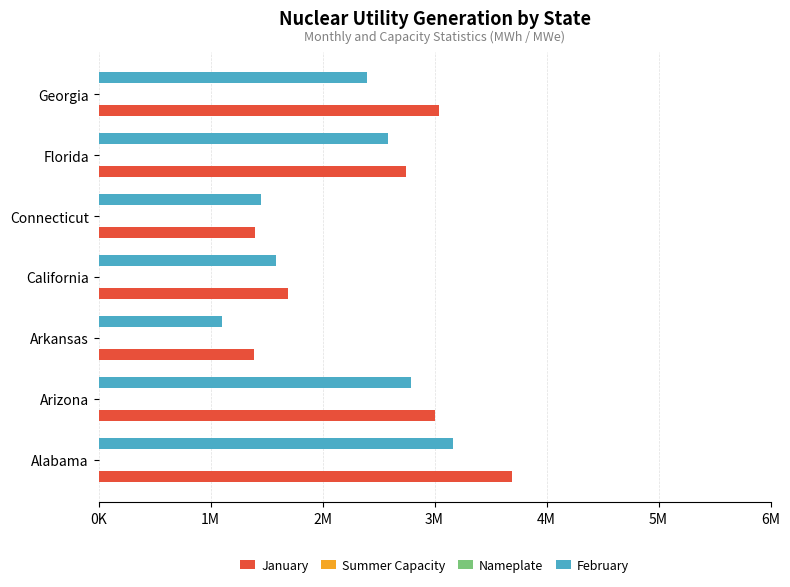

What is the value of the January bar at the 7th from the left?

3041538